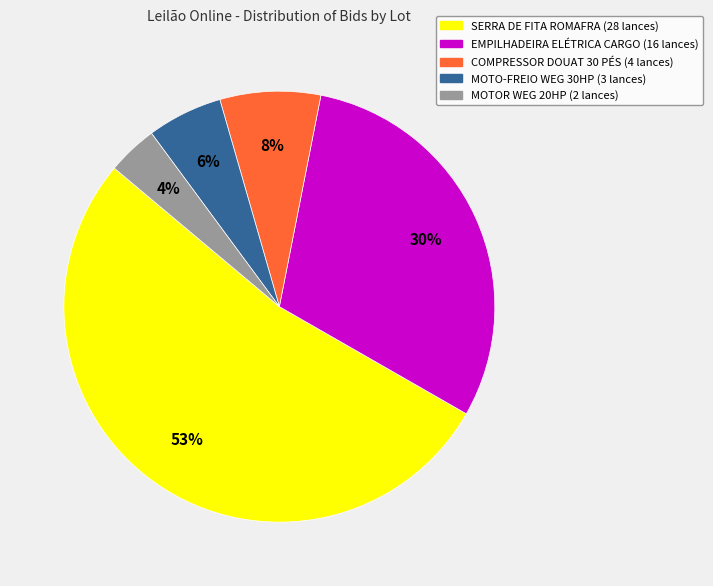

Is there any slice that represents more than half of the pie?

Yes